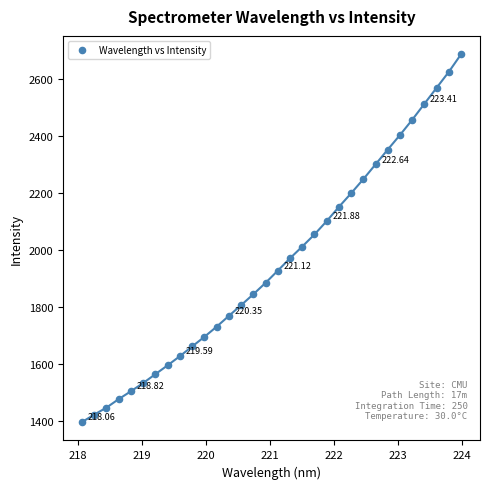

How many points are shown in the scatter plot?

32